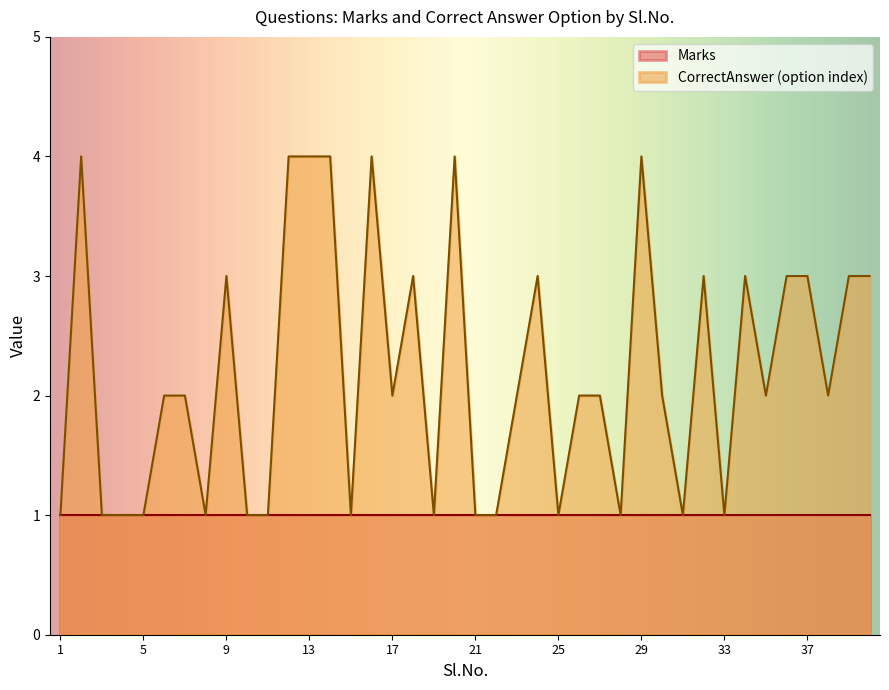

Reading left to right, transcribe all the data shown in this chart.

1=1	2=4	3=1	4=1	5=1	6=2	7=2	8=1	9=3	10=1	11=1	12=4	13=4	14=4	15=1	16=4	17=2	18=3	19=1	20=4	21=1	22=1	23=2	24=3	25=1	26=2	27=2	28=1	29=4	30=2	31=1	32=3	33=1	34=3	35=2	36=3	37=3	38=2	39=3	40=3